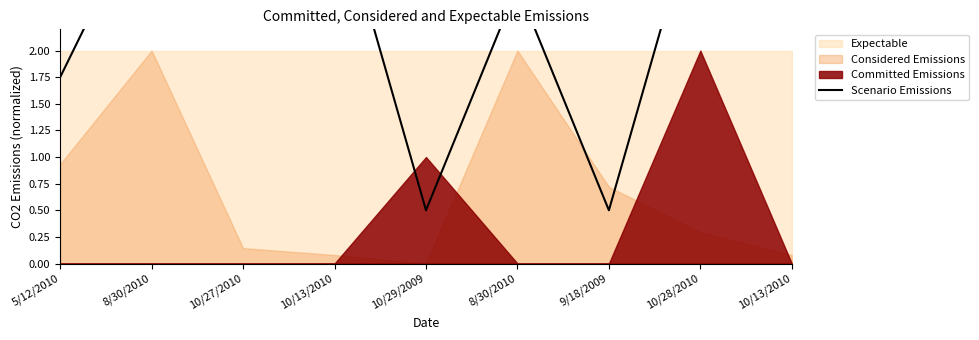

Reading left to right, list all the values displayed in this chart.

5/12/2010=1.8	8/30/2010=3.5	10/27/2010=3.5	10/13/2010=3.5	10/29/2009=0.5	8/30/2010=2.6	9/18/2009=0.5	10/28/2010=3.5	10/13/2010=3.0